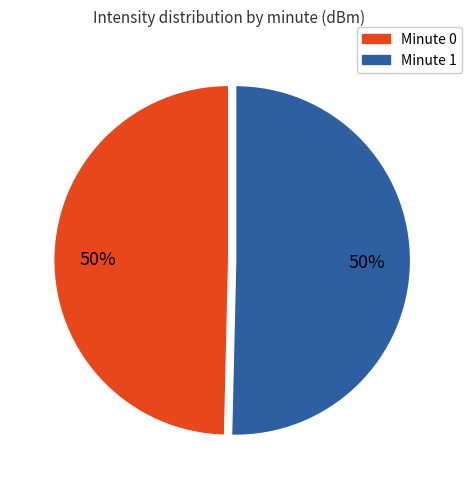

To the nearest percent, what is the average slice percentage?

50%